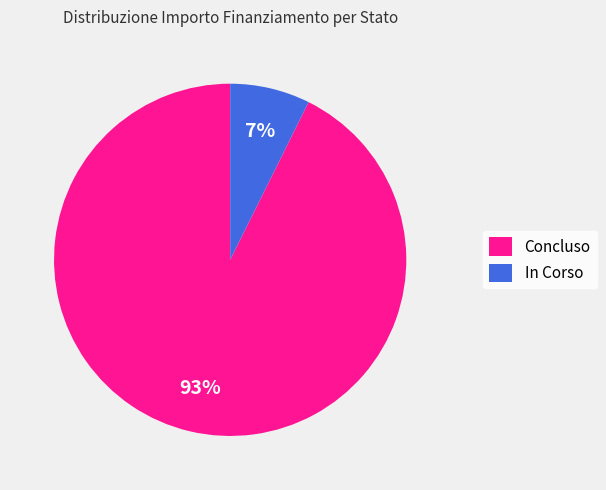

Which has a higher value, In Corso or Concluso?

Concluso